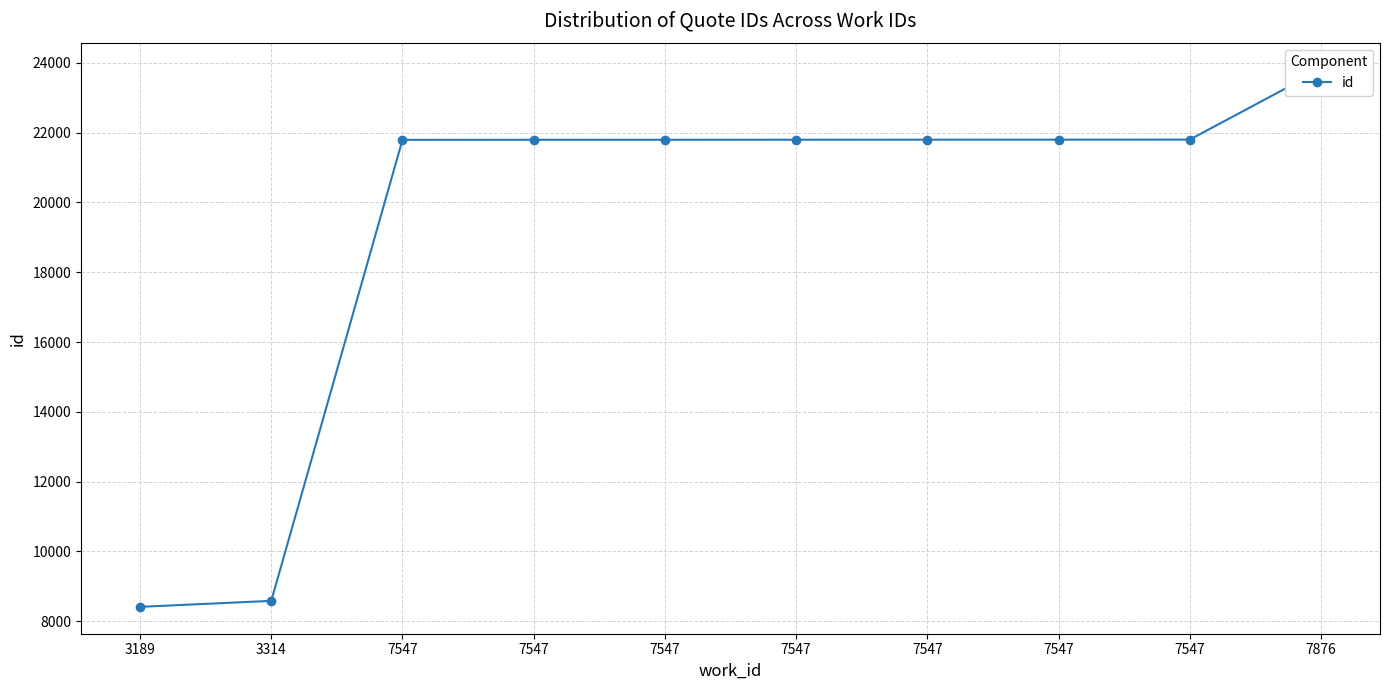

What is the value of the 8th point from the left?

21796